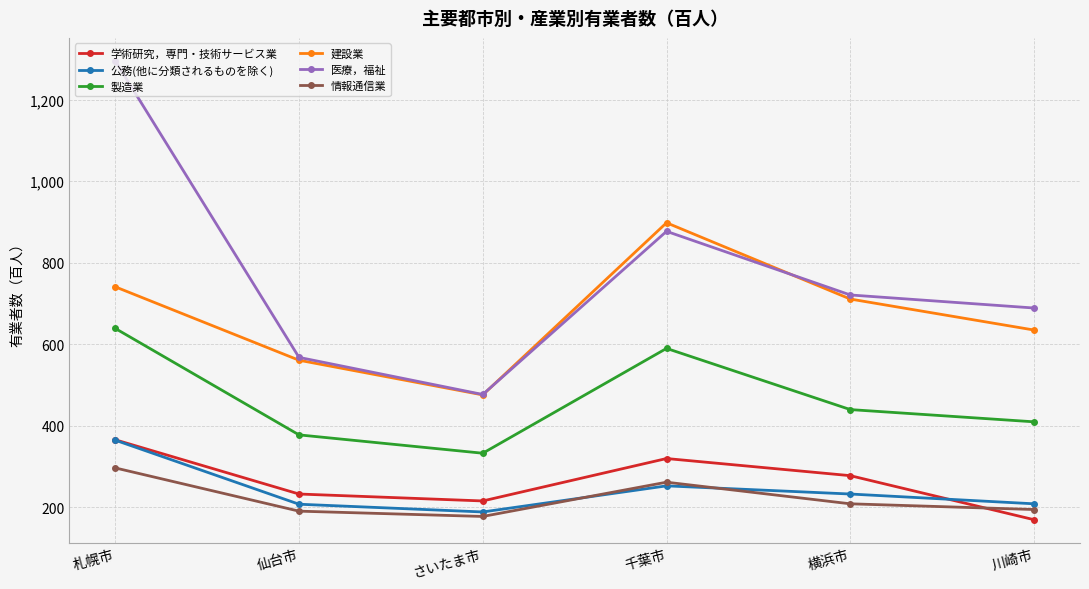

What is the difference between the highest and lowest values at 川崎市?

519